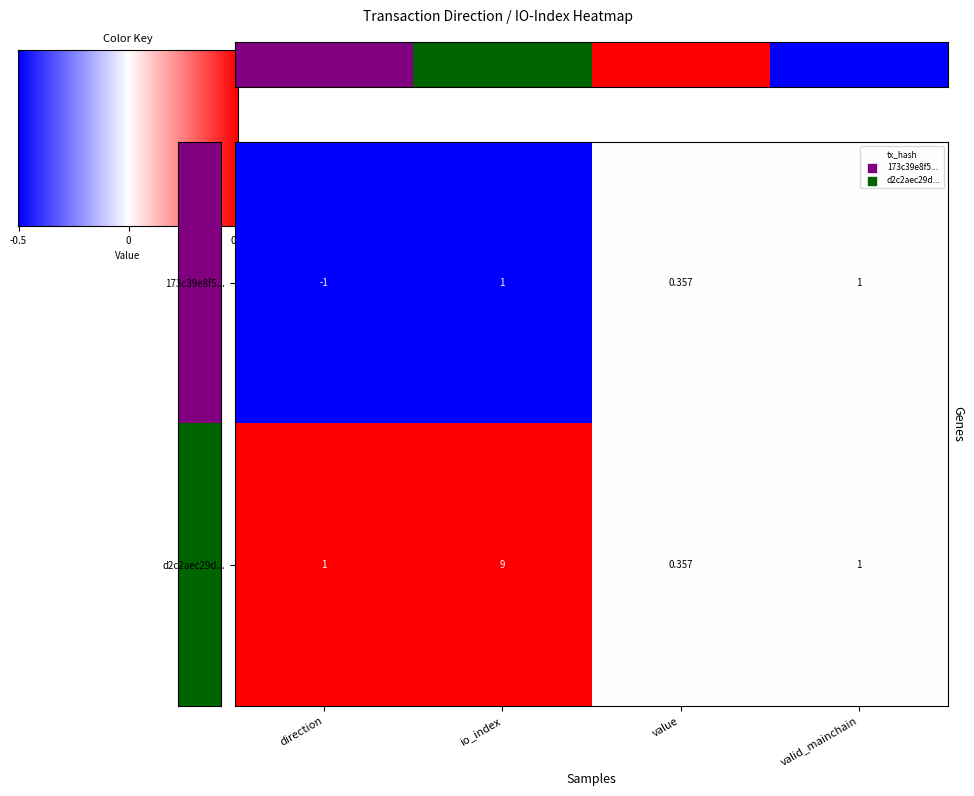

Which category has the lowest value across all series?

direction